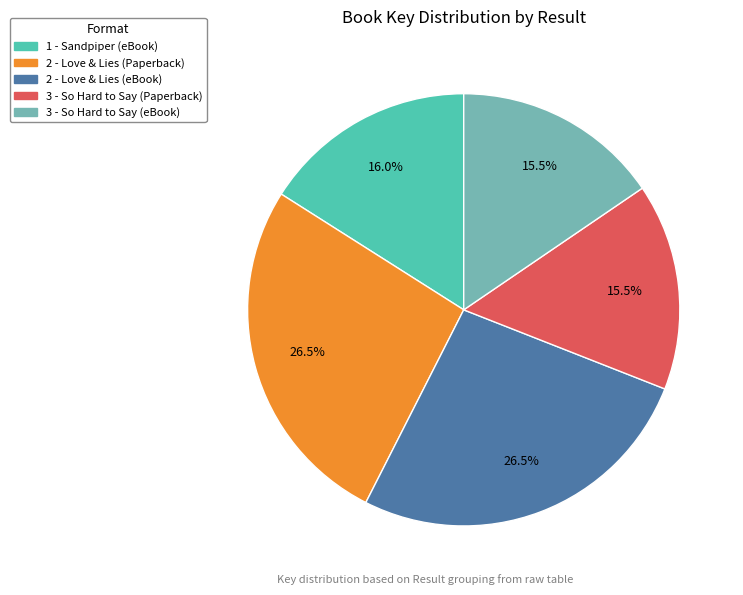

Does any single category account for the majority?

No